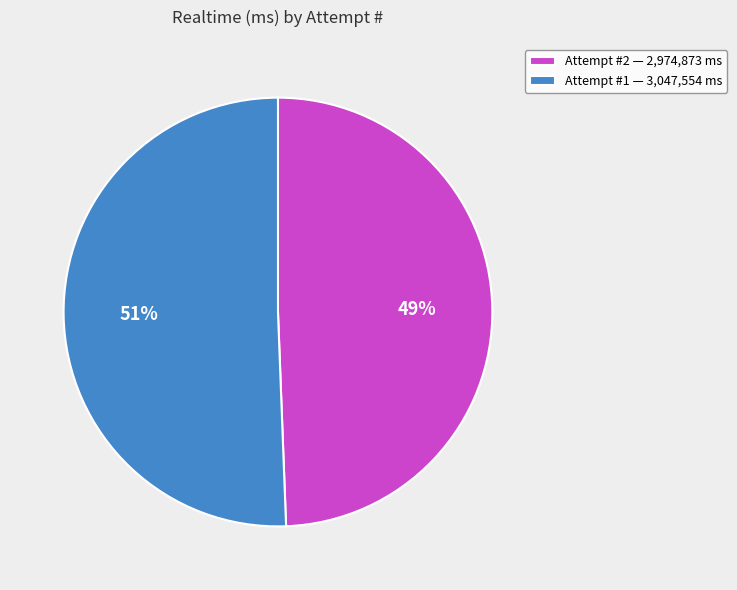

Which slice is the largest?

Attempt #1 — 3,047,554 ms